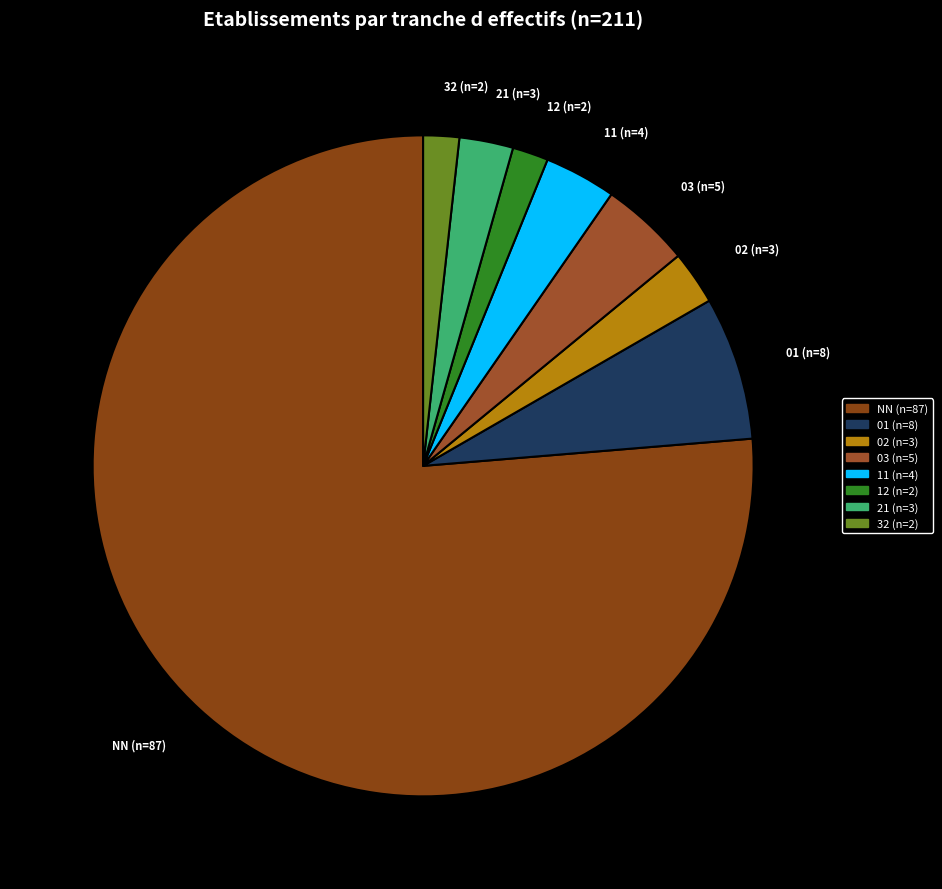

What is the ratio of the value at 11 to the value at 01?

0.5